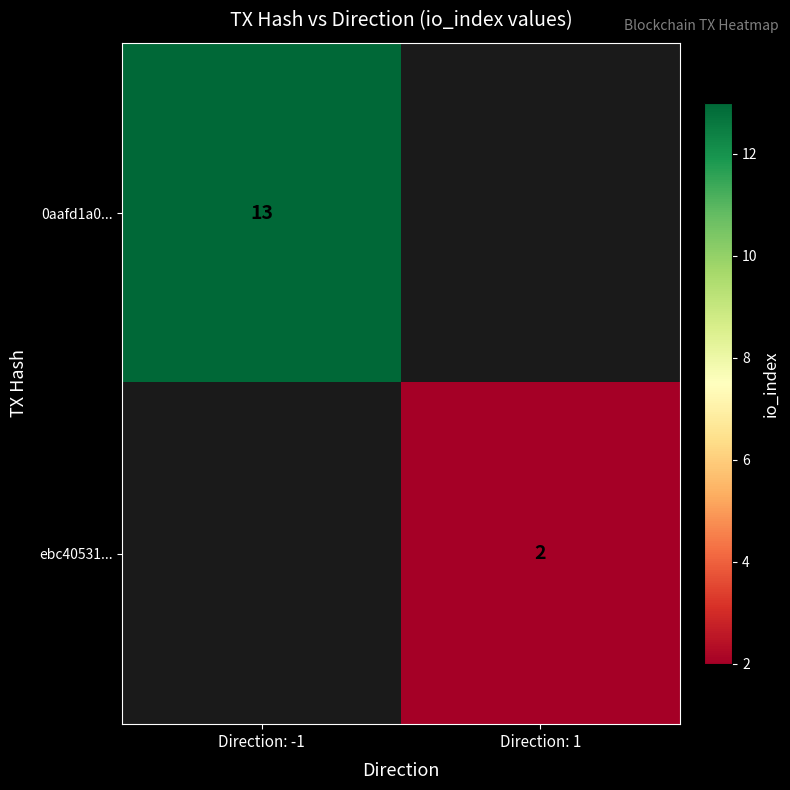

Is it true that ebc40531... equals 2 at Direction: 1?

True